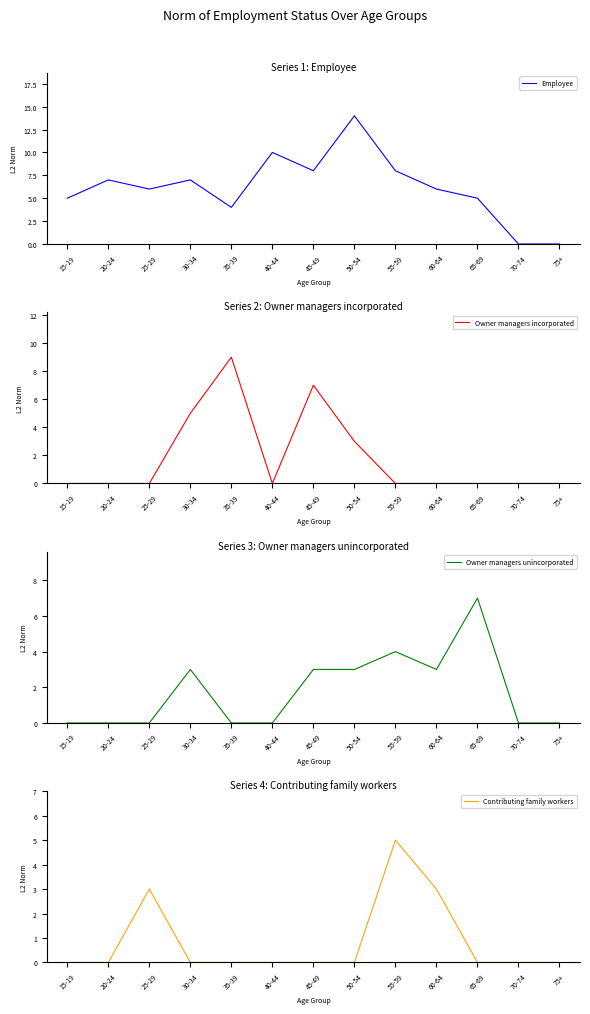

Count the number of data series in this chart.

4